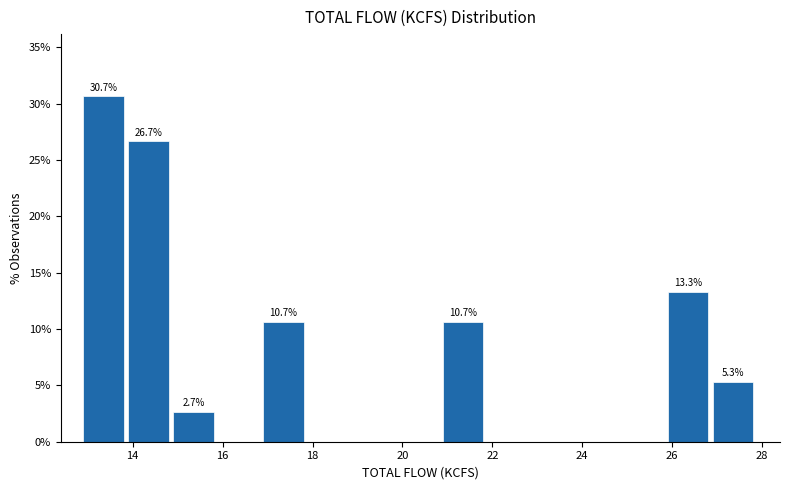

Over which range of the x-axis is the bar tallest?

12.9 to 13.9